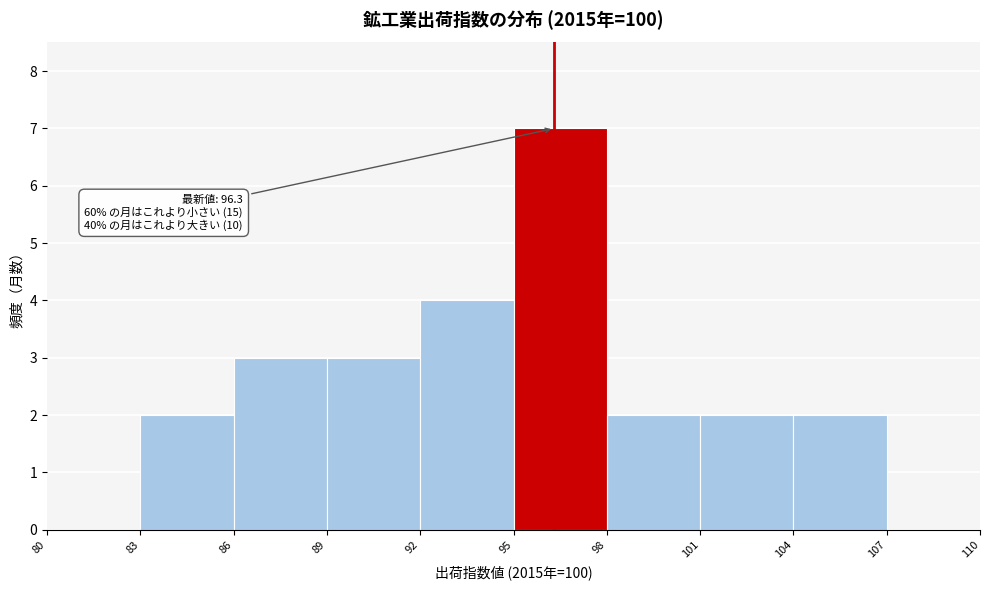

Over which range of the x-axis is the bar tallest?

95 to 98